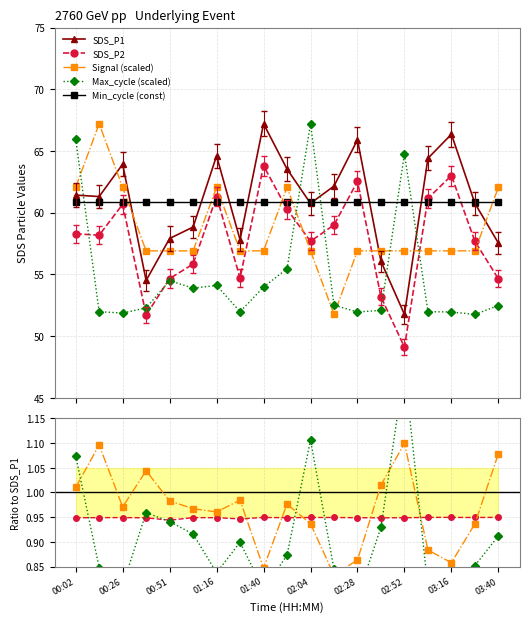

How many data points in SDS_P1 are above 61?

10